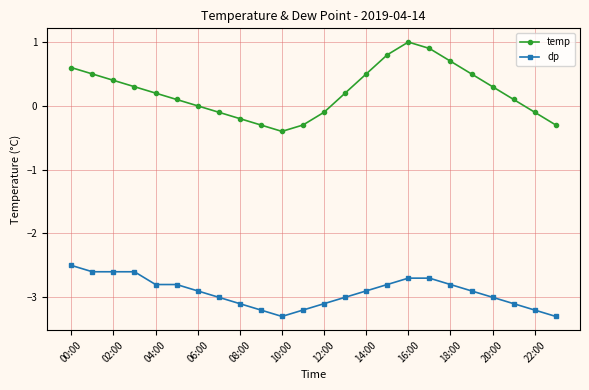

Reading left to right, what are all the values shown in this chart?

temp: 0.6	0.5	0.4	0.3	0.2	0.1	0.0	-0.1	-0.2	-0.3	-0.4	-0.3	-0.1	0.2	0.5	0.8	1.0	0.9	0.7	0.5	0.3	0.1	-0.1	-0.3
dp: -2.5	-2.6	-2.6	-2.6	-2.8	-2.8	-2.9	-3.0	-3.1	-3.2	-3.3	-3.2	-3.1	-3.0	-2.9	-2.8	-2.7	-2.7	-2.8	-2.9	-3.0	-3.1	-3.2	-3.3